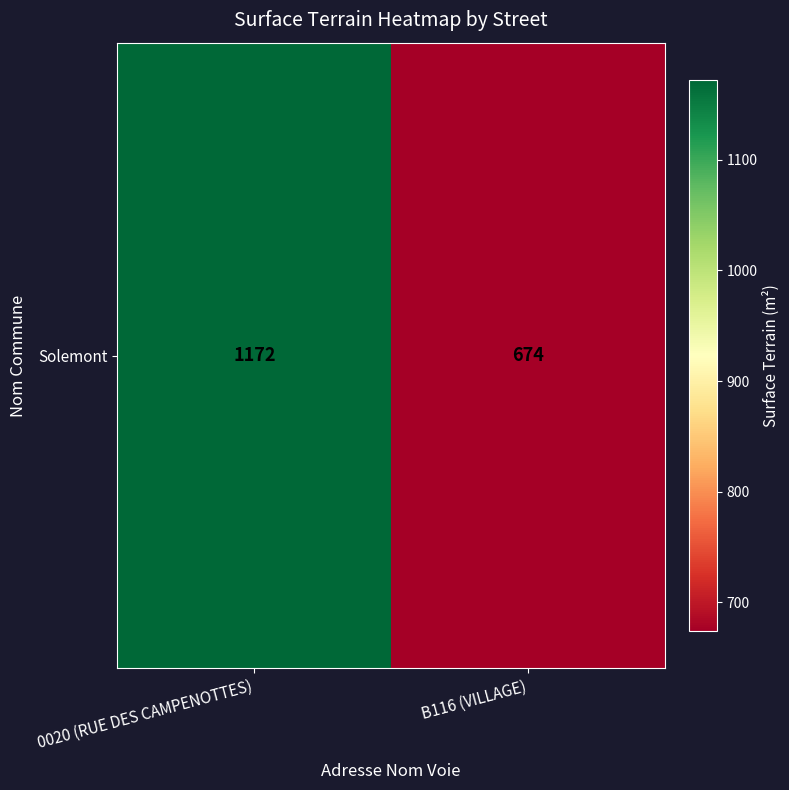

How many distinct data groups are displayed?

1